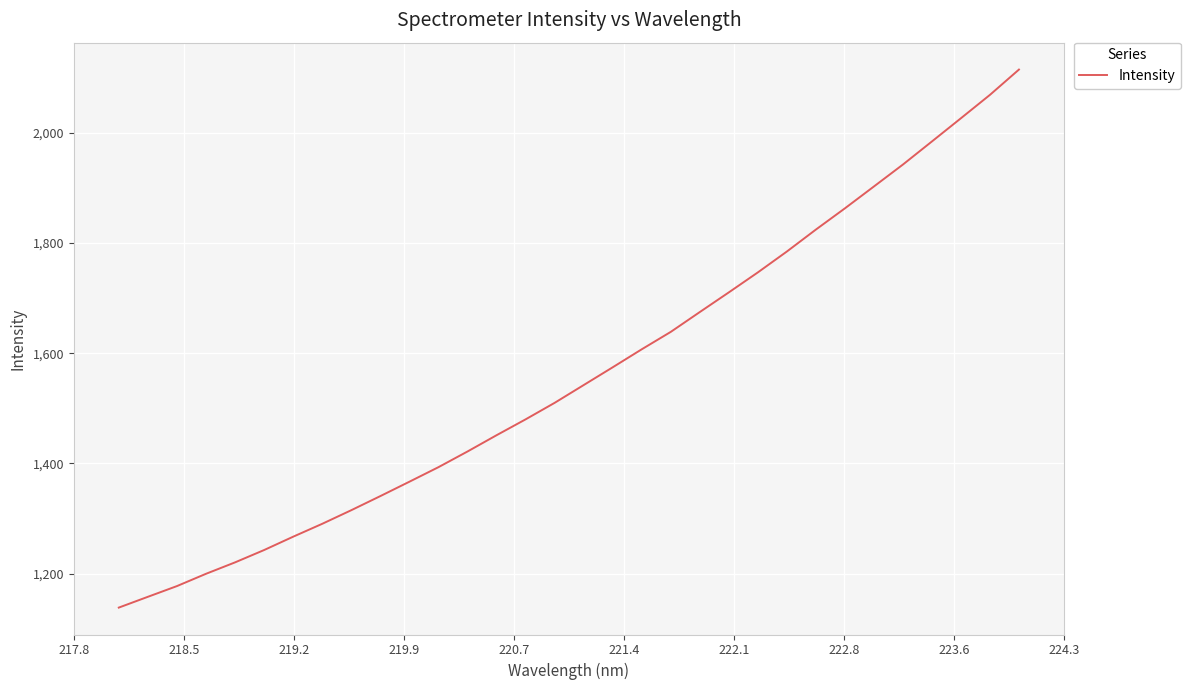

What is the difference between the maximum and minimum values?

976.1